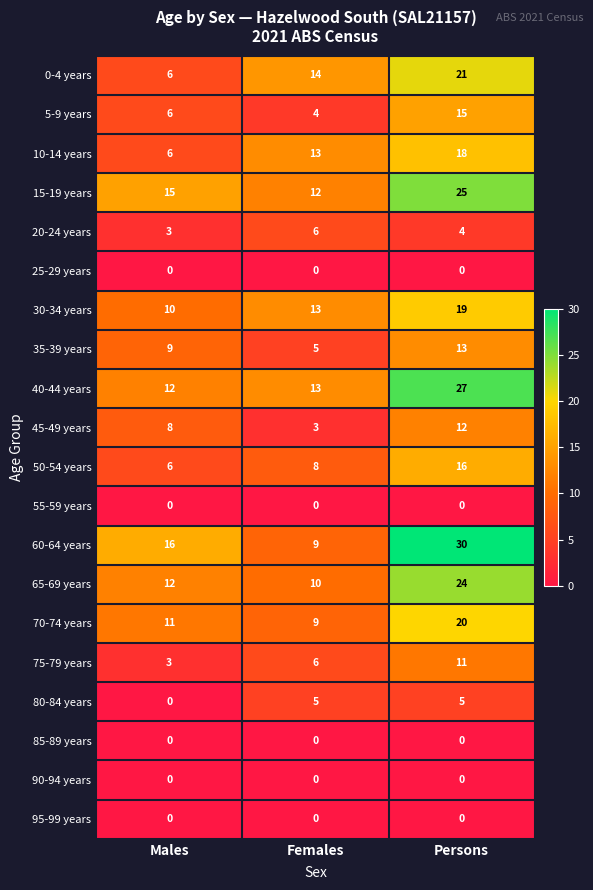

Count the 30-34 years values in the range 10 to 19.

3